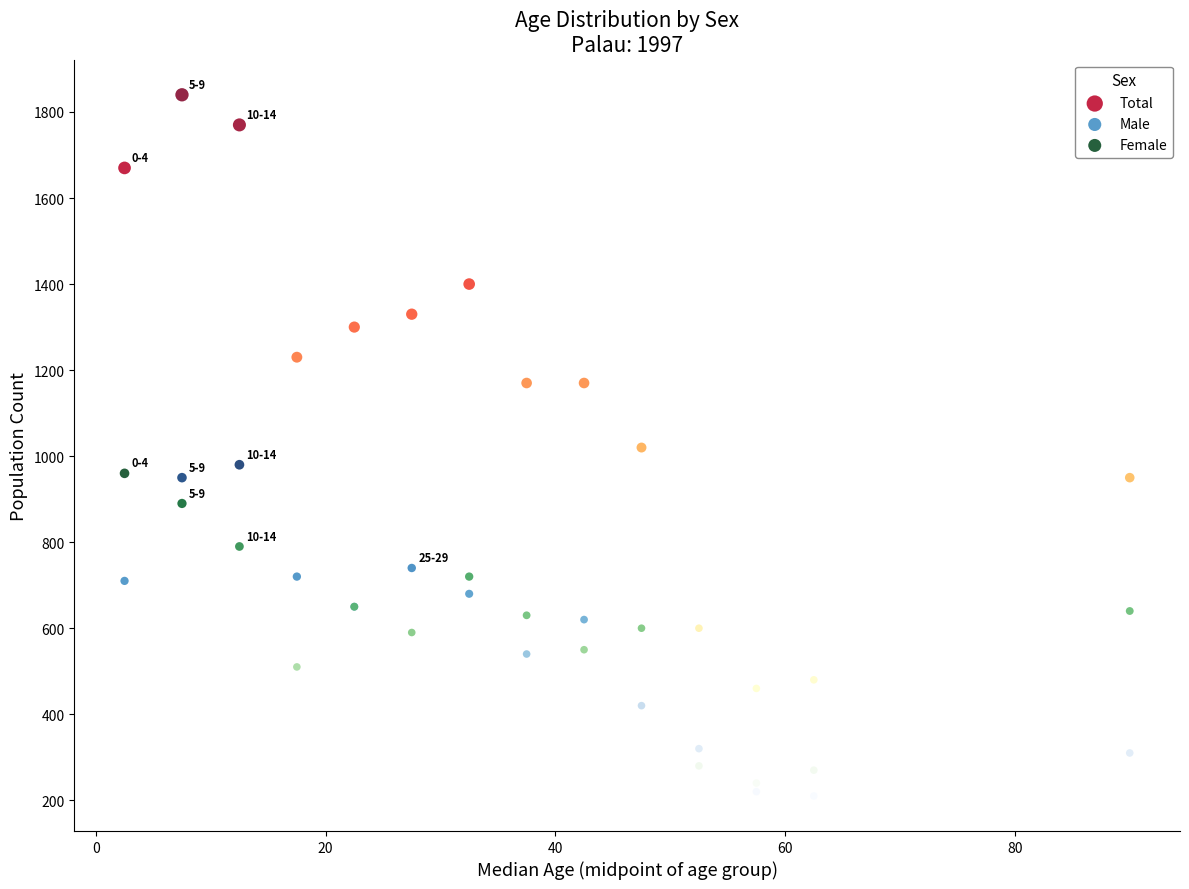

Which series has the widest spread of Y values?

Total